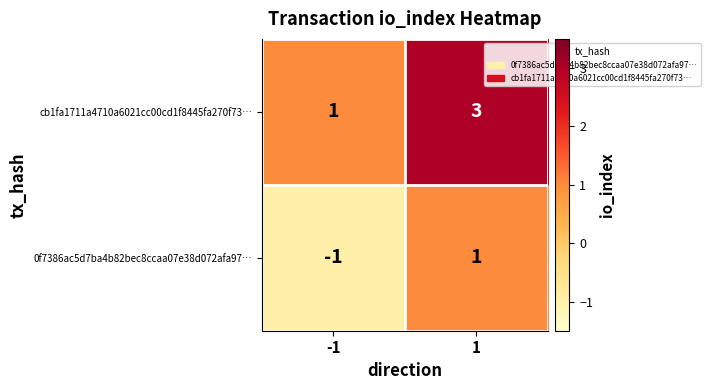

What is the maximum value shown in the chart?

3